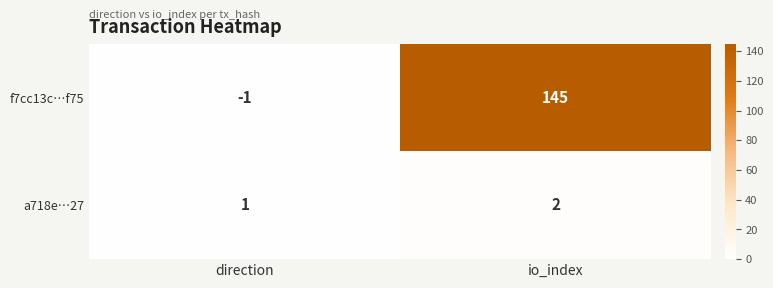

Which category has the lowest value across all series?

direction